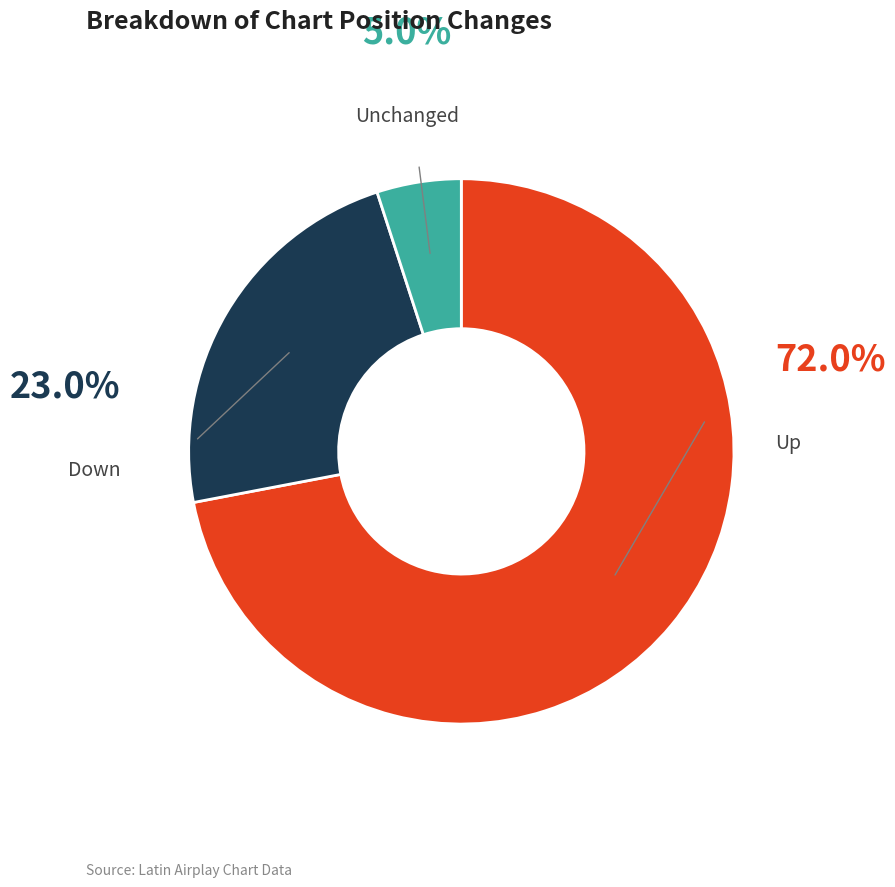

Count the number of slices in the pie.

3